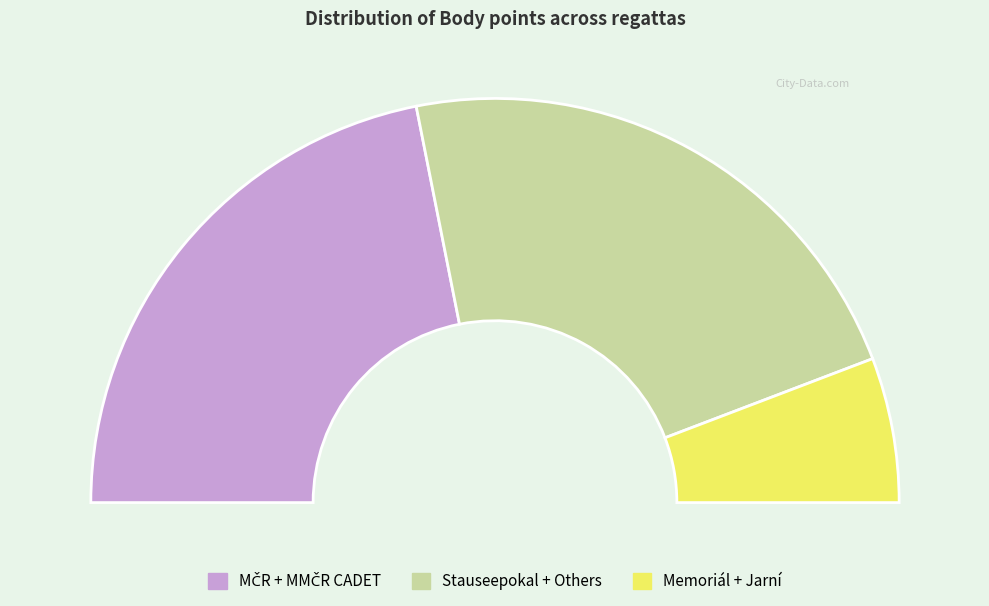

Does Toušeňský pohár represent more than half of the total?

No